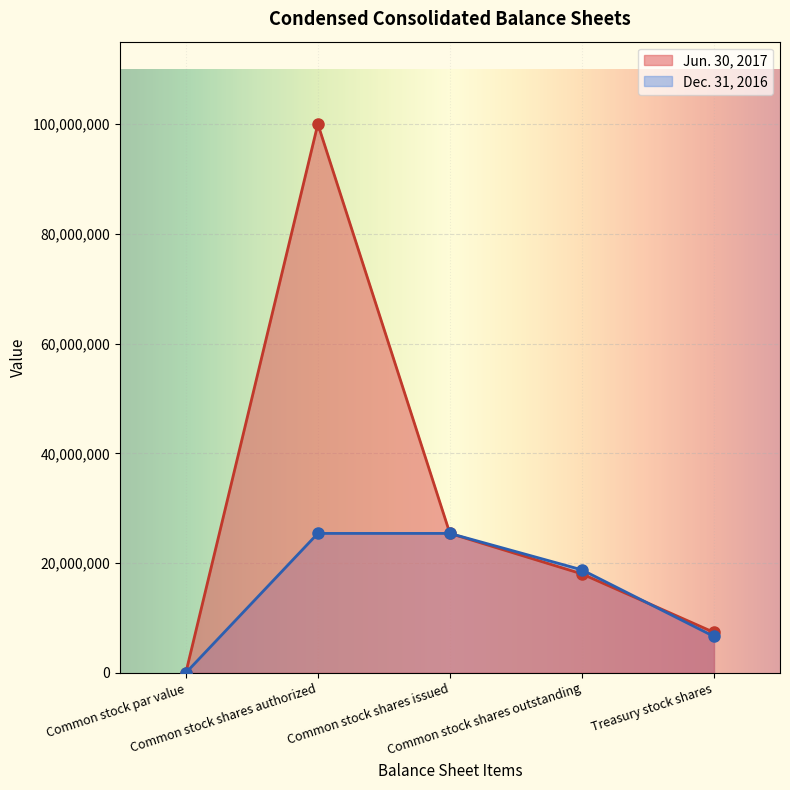

Is it true that Dec. 31, 2016 equals 8240660 at Common stock shares outstanding?

False